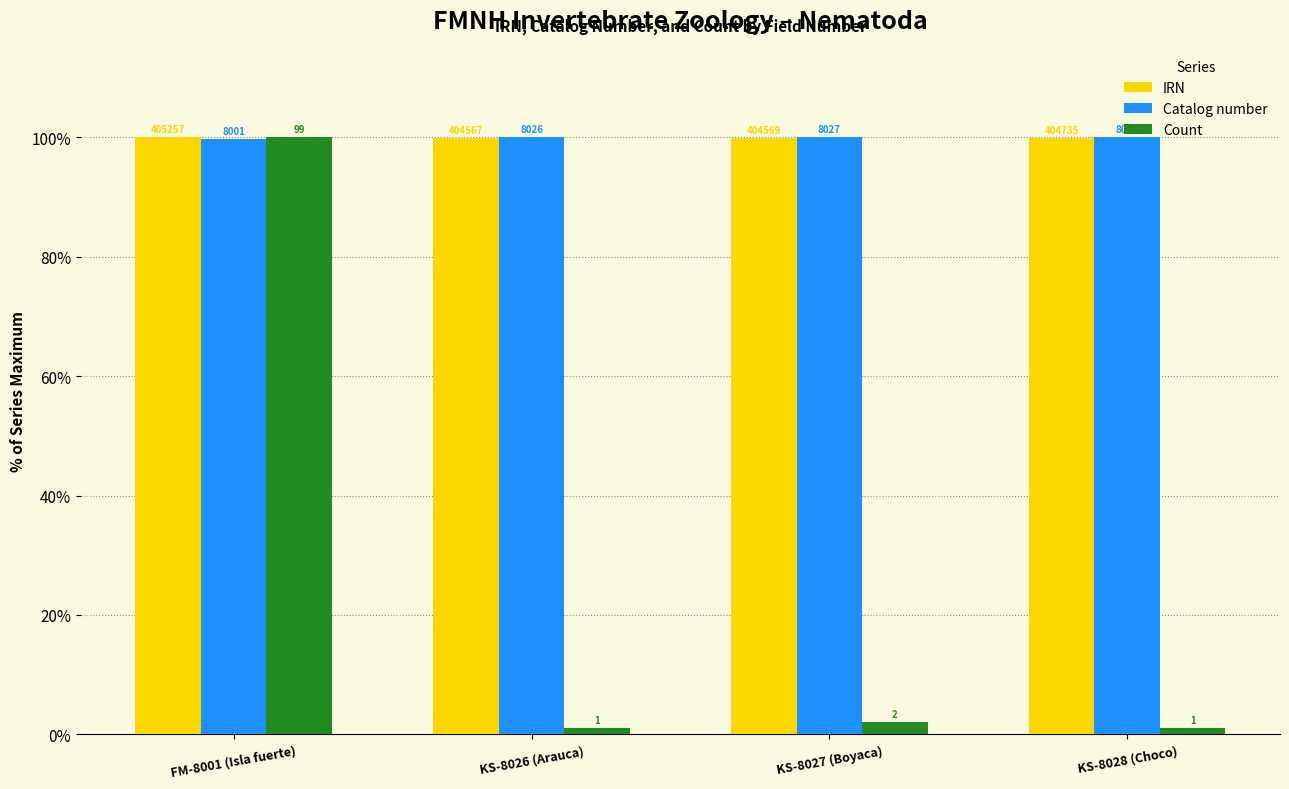

Where is Count nearest to the value 50?

KS-8027 (Boyaca)